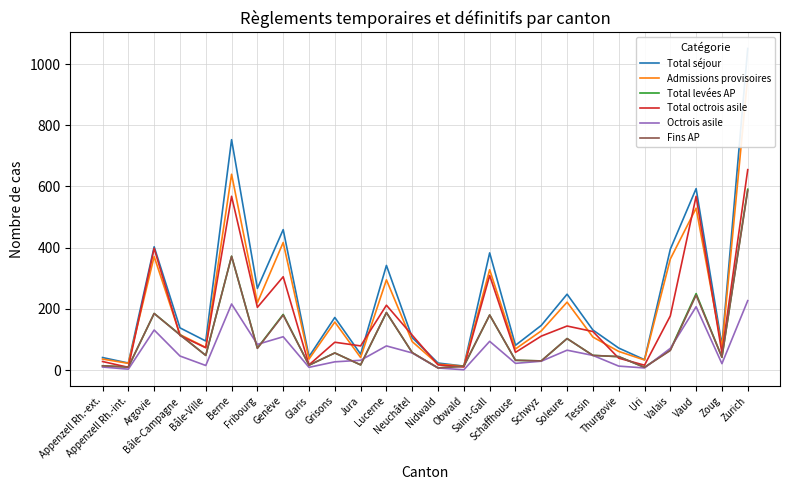

Which label corresponds to the smallest value in the chart?

Obwald